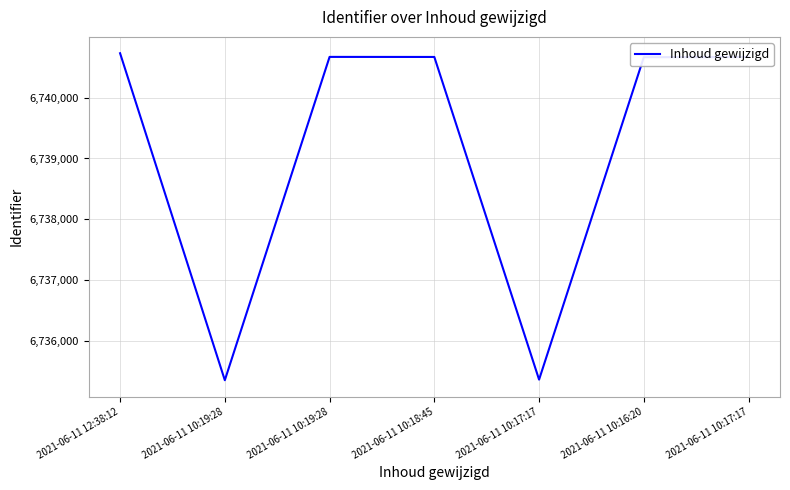

Rank the categories by value from lowest to highest.

2021-06-11 10:19:28, 2021-06-11 10:17:17, 2021-06-11 10:16:20, 2021-06-11 10:17:17, 2021-06-11 10:18:45, 2021-06-11 10:19:28, 2021-06-11 12:38:12